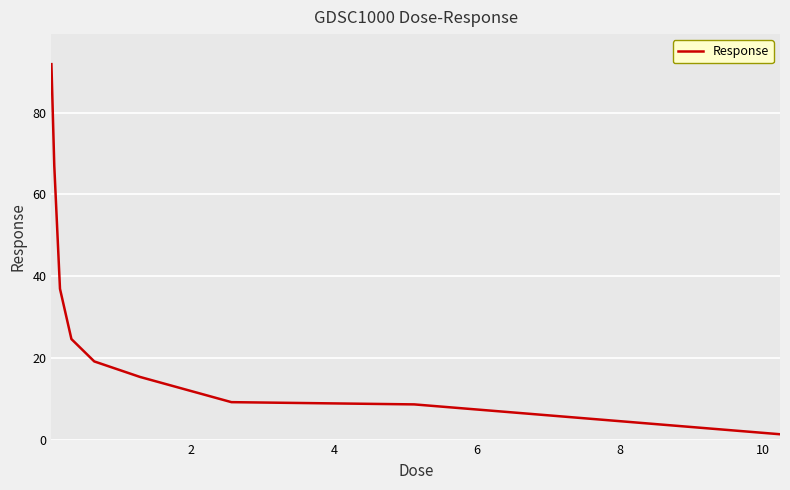

What is the smallest value displayed?

1.3